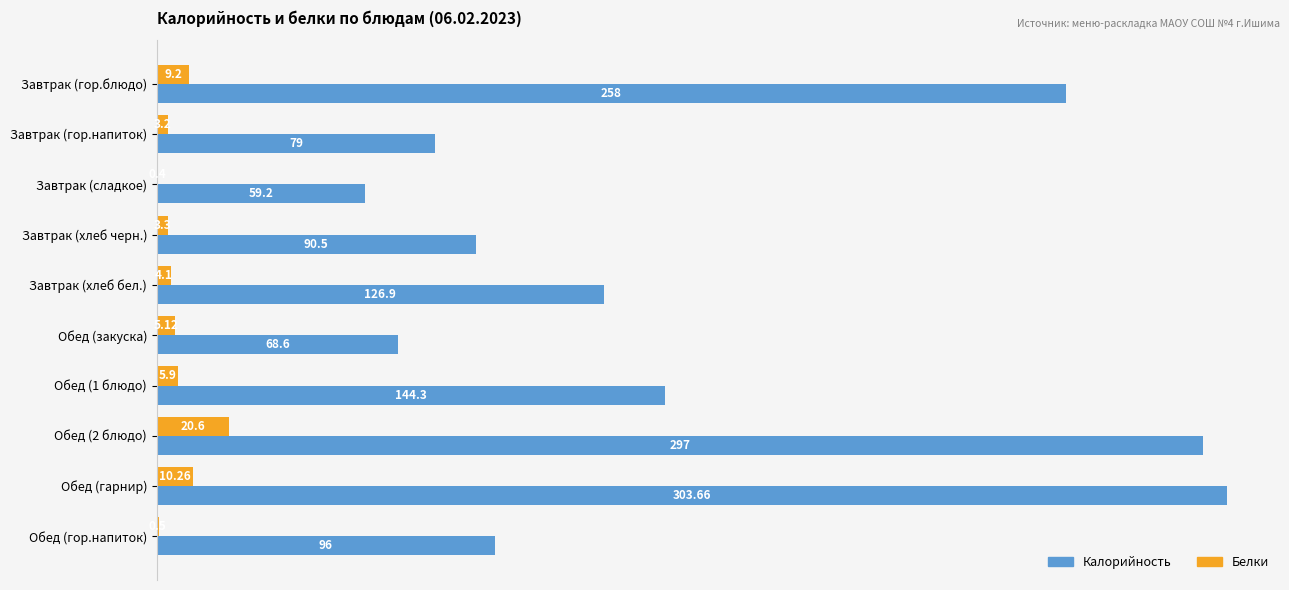

Which series changed the most between Завтрак (хлеб черн.) and Обед (2 блюдо)?

Калорийность